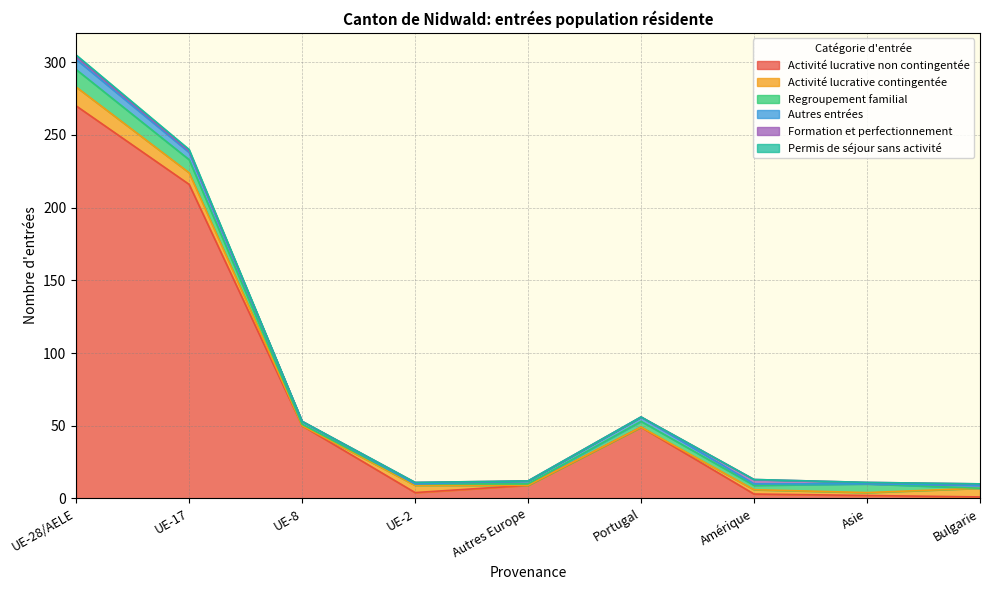

What is the label of the 3rd point from the right?

Amérique